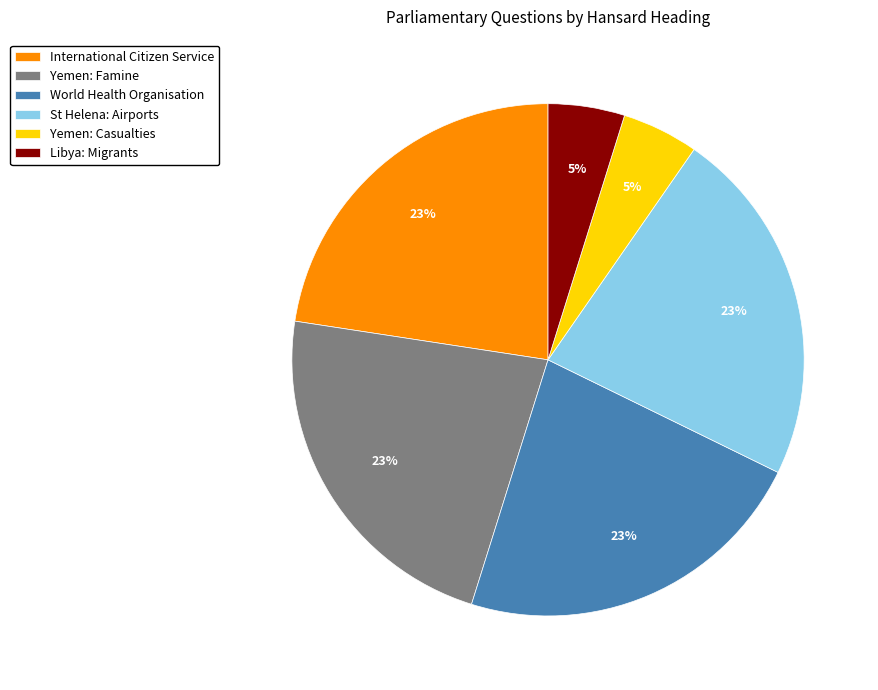

Approximately how many times larger is the value at St Helena: Airports compared to World Health Organisation?

1.0